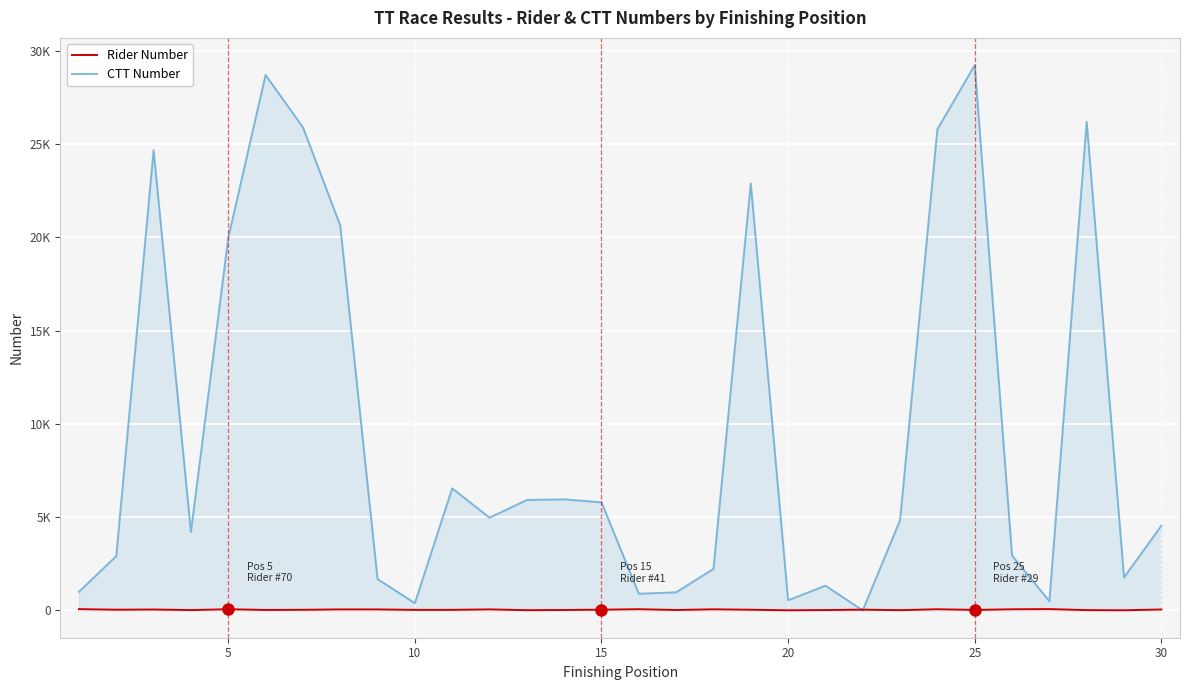

What are all the series names shown in the legend?

Rider Number, CTT Number